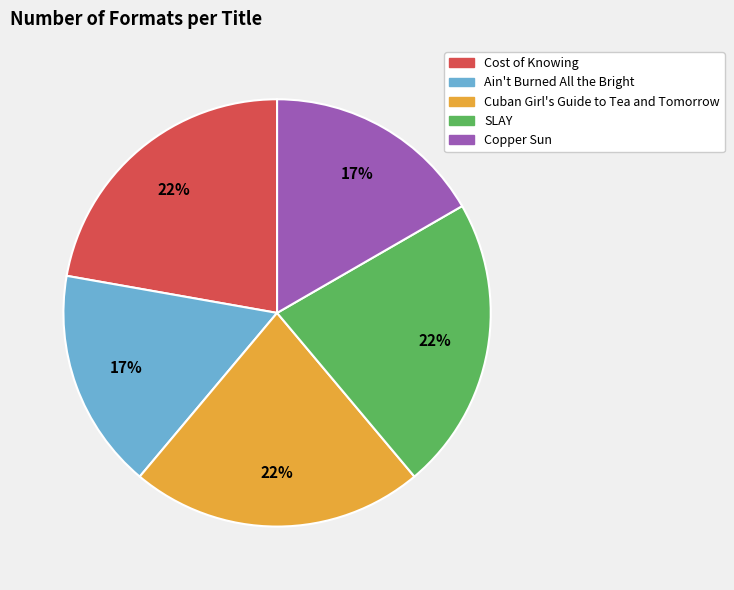

Does Ain't Burned All the Bright account for over 50% of the chart?

No